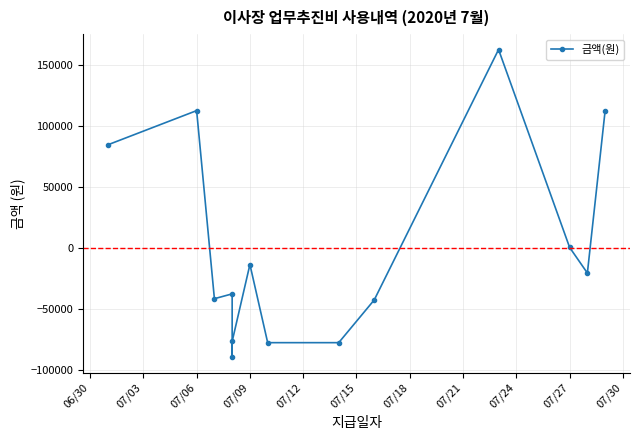

How many negative values are there?

9